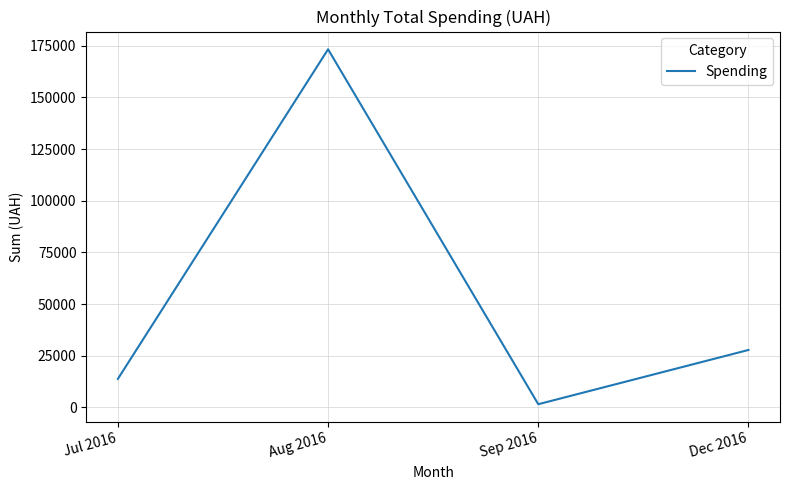

How many lines are shown in the chart?

1